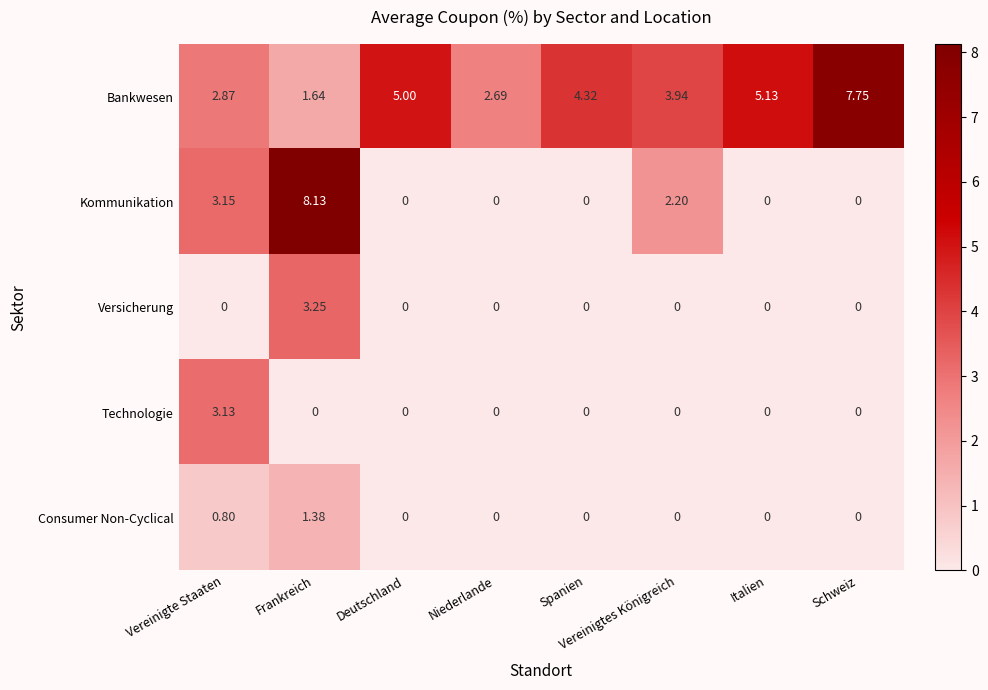

Which series has the largest total across all categories?

Bankwesen